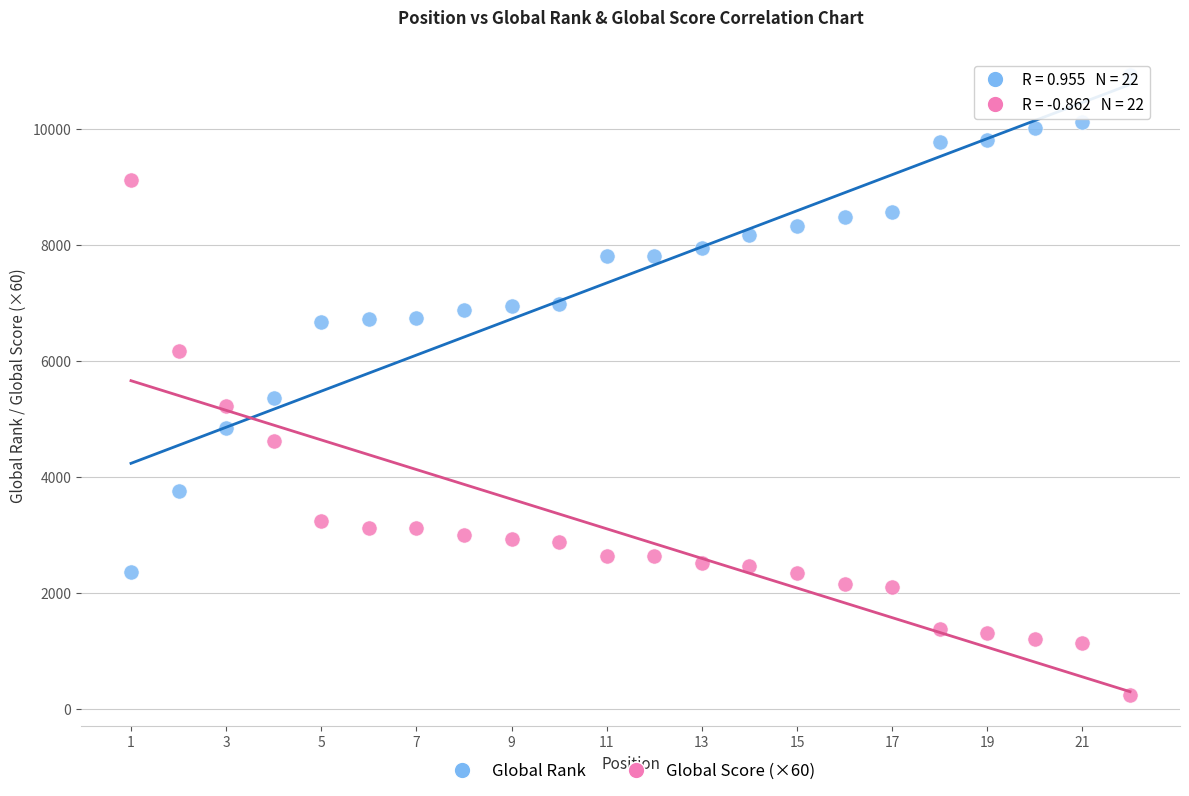

Across all data points, what is the range of X values (max minus min)?

21